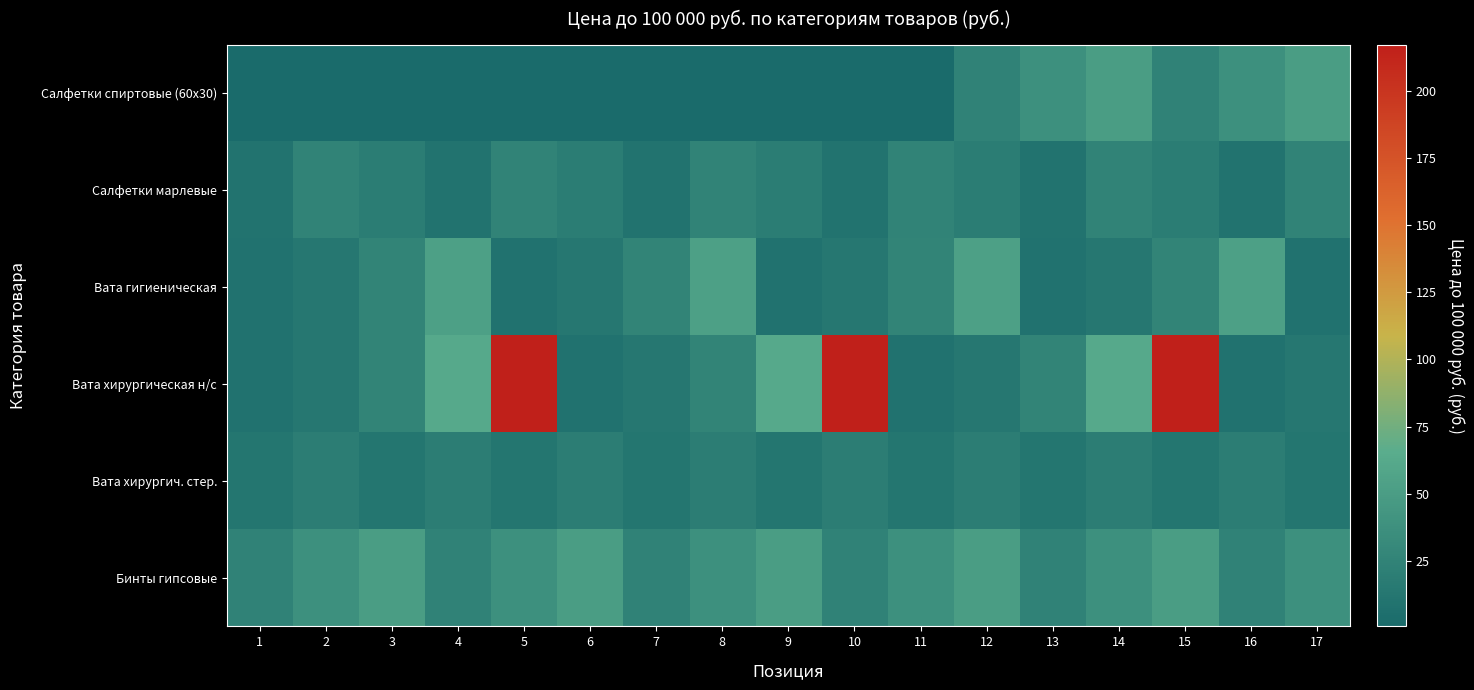

Which series has the widest spread of values?

Вата хирургическая н/с